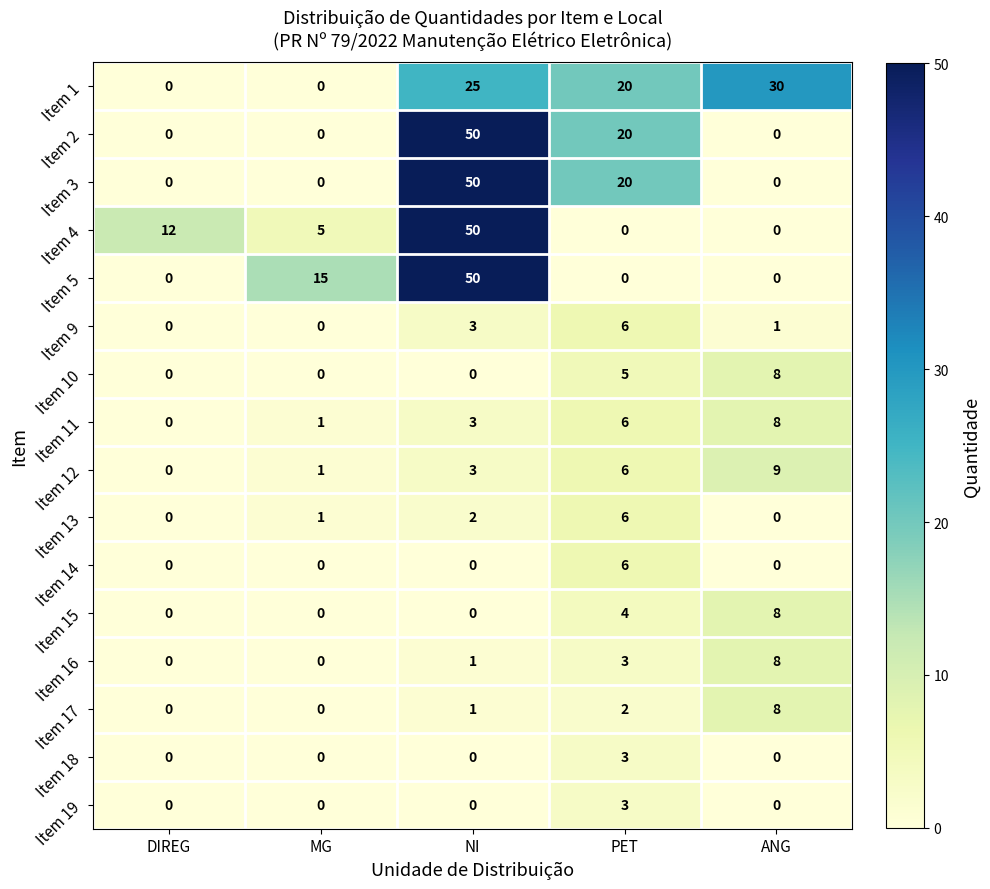

At which category is the sum across all series the highest?

NI